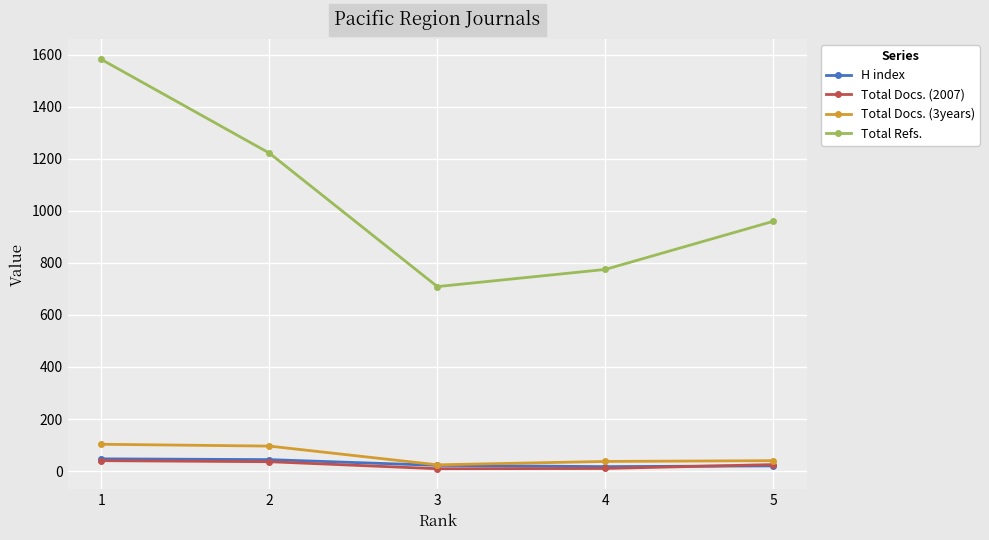

True or false: Total Docs. (2007) has more than 2 points higher than both neighbors.

False